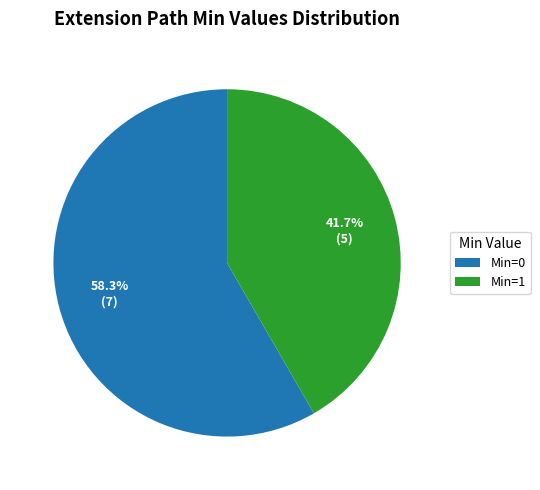

Is there a majority slice in this chart?

Yes